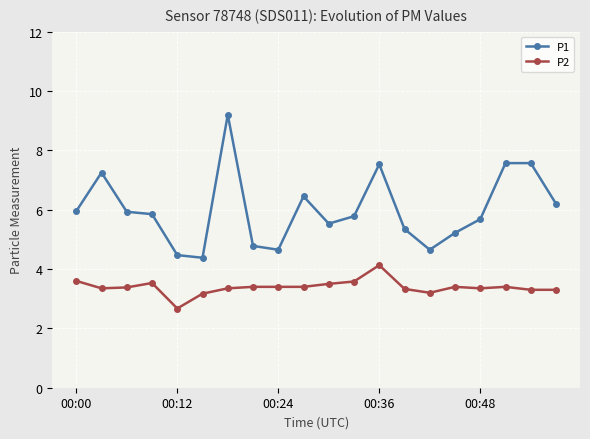

Which series has the largest total across all categories?

P1